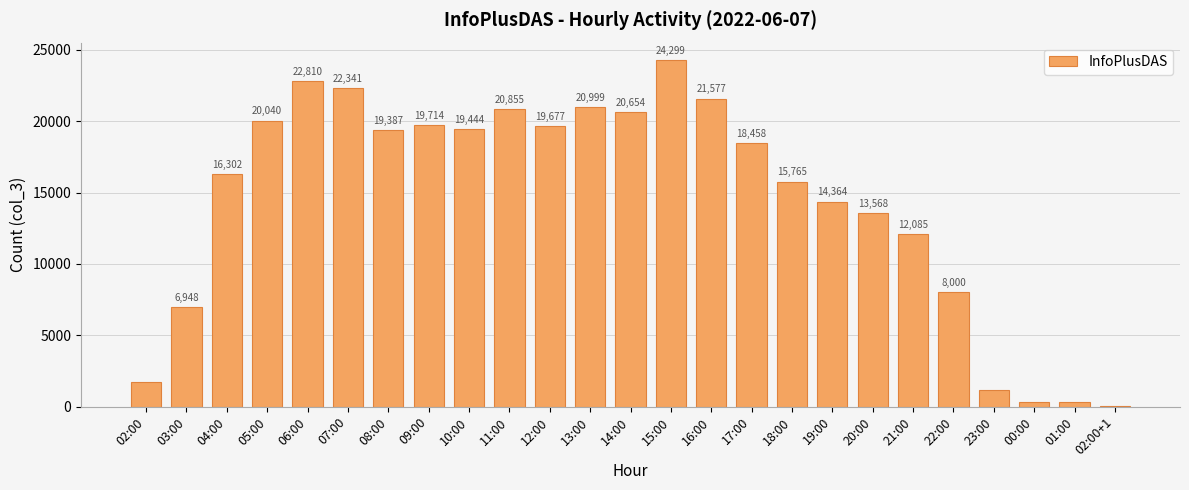

Where is the data nearest to the value 12154?

21:00